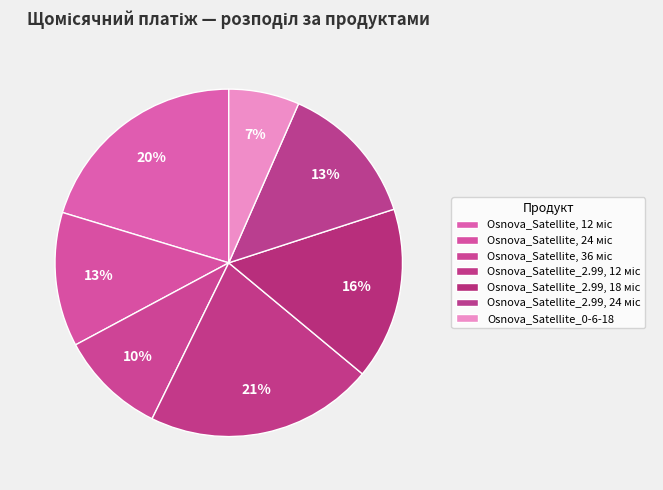

How many slices are in this pie chart?

7